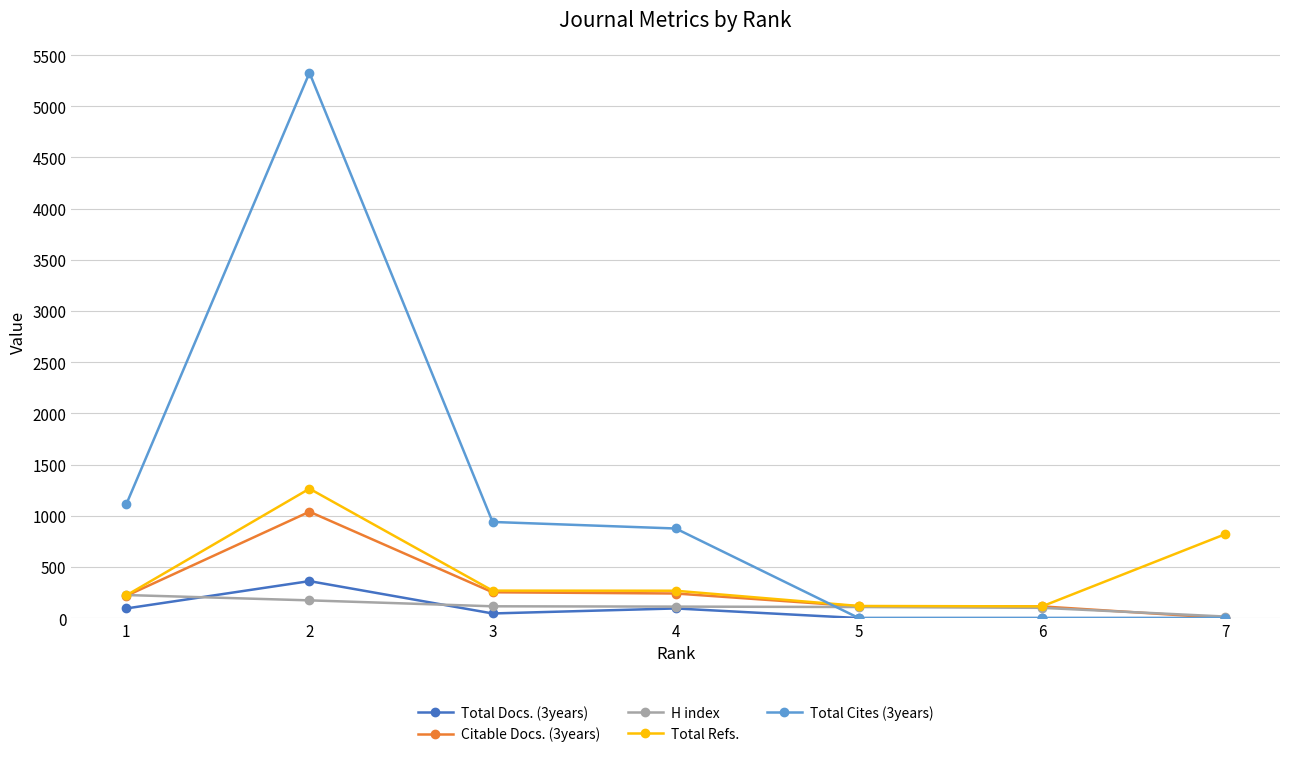

Which series changed the most between 5 and 7?

Total Refs.